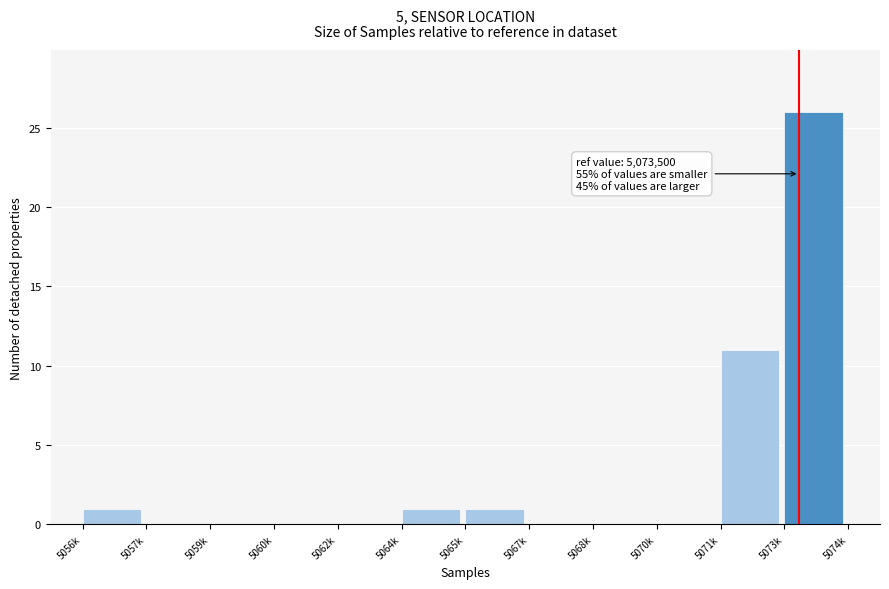

Reading left to right, extract all data points from this chart.

5056k=1	5057k=0	5059k=0	5060k=0	5062k=0	5064k=1	5065k=1	5067k=0	5068k=0	5070k=0	5071k=11	5073k=26